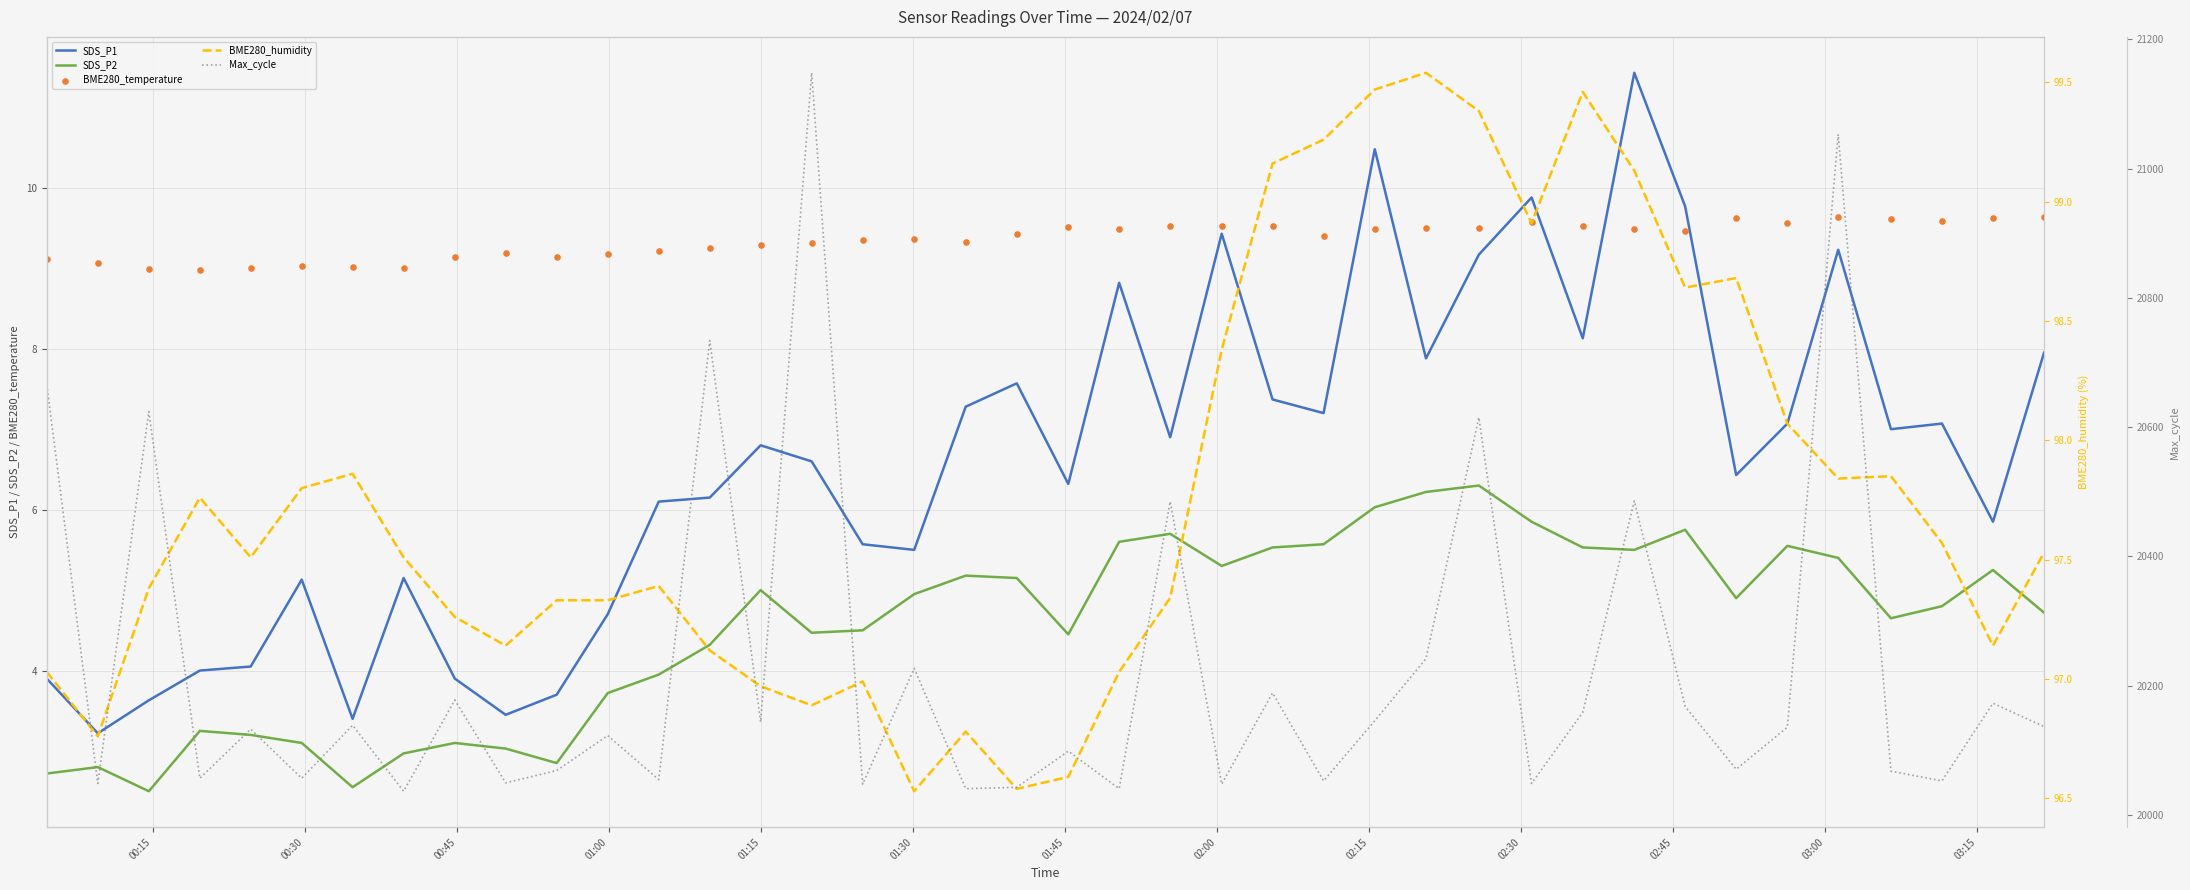

True or false: SDS_P2 and SDS_P1 cross at least once.

False